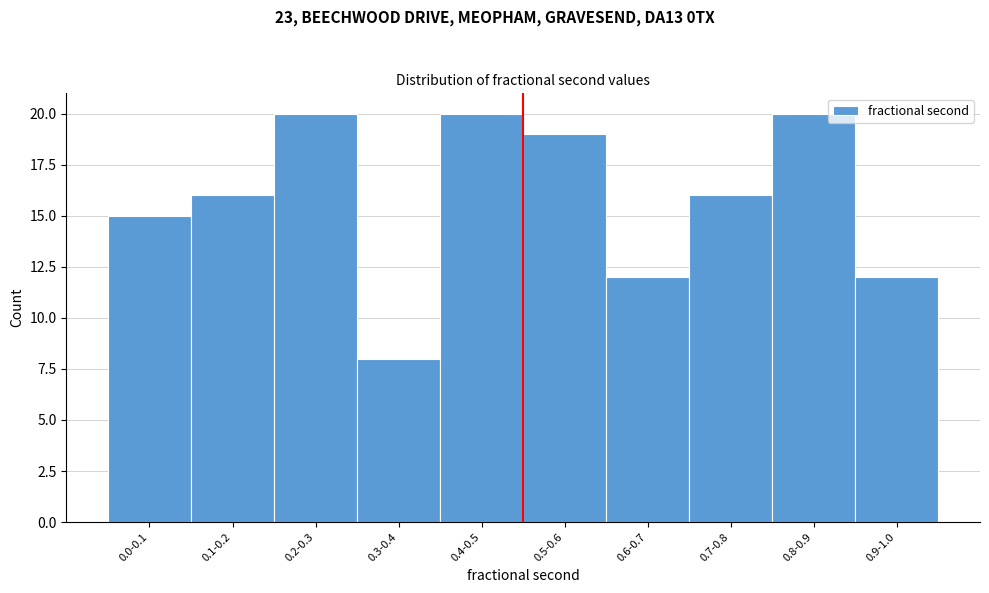

Reading left to right, extract all data points from this chart.

15	16	20	8	20	19	12	16	20	12